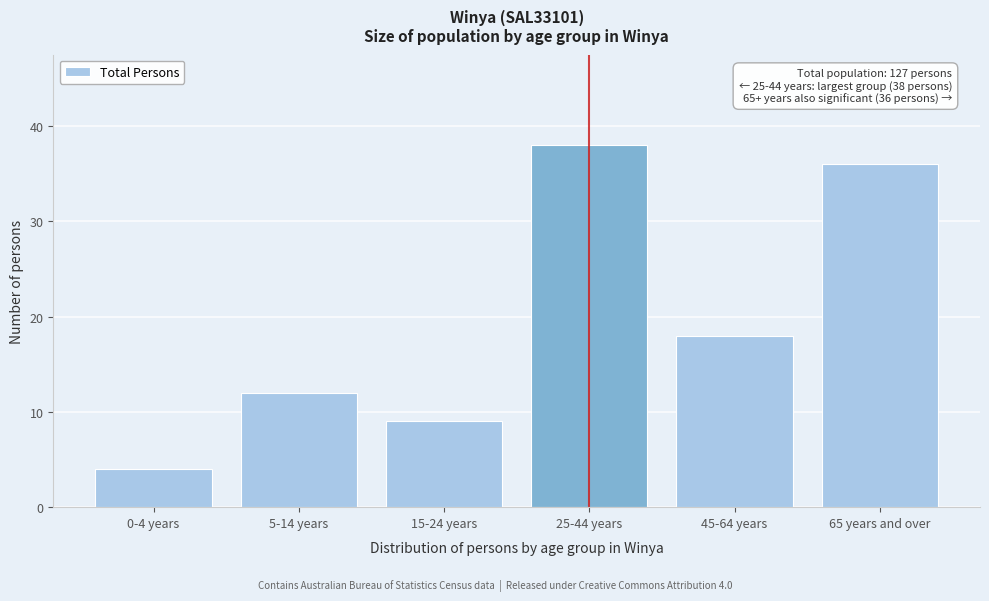

Reading left to right, transcribe all the data shown in this chart.

0-4 years=4	5-14 years=12	15-24 years=9	25-44 years=38	45-64 years=18	65 years and over=36